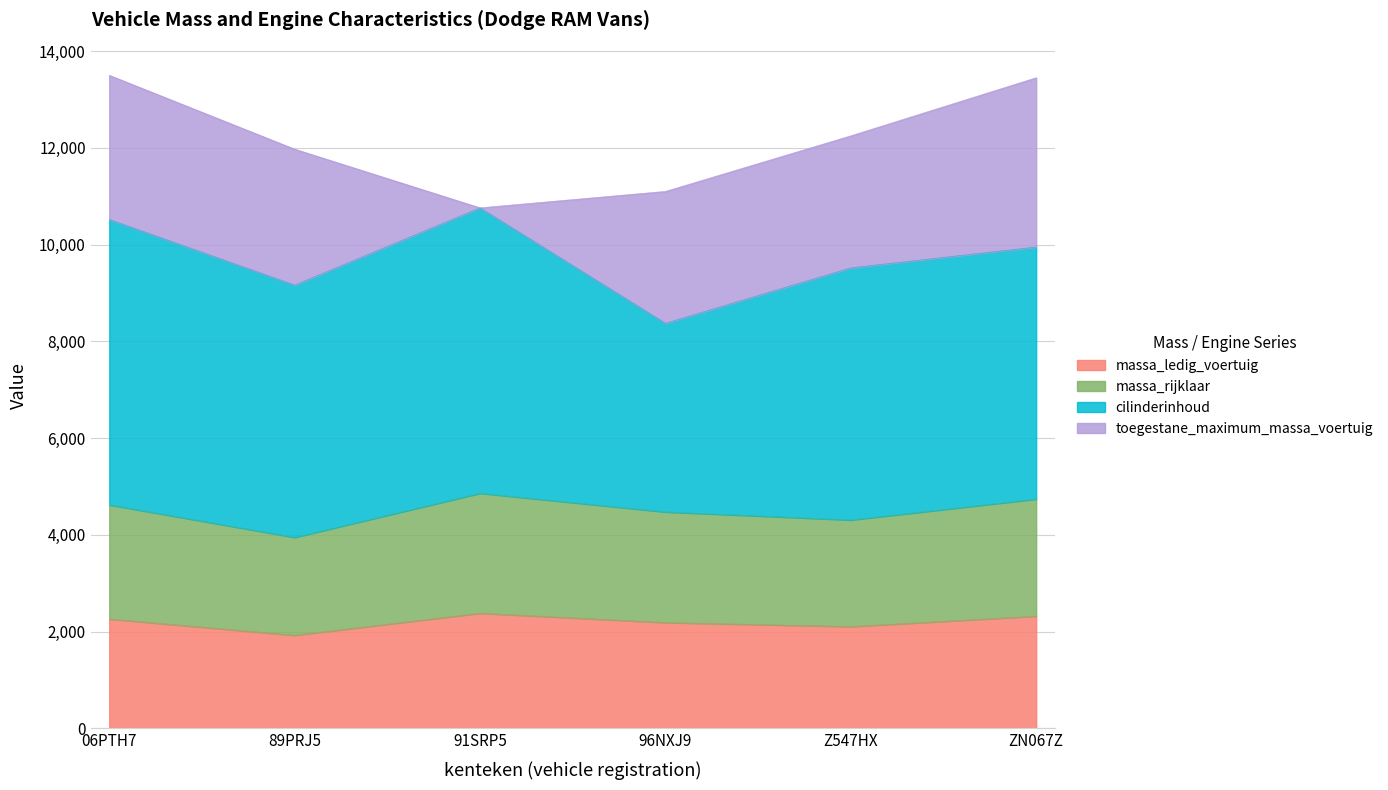

At which label does massa_rijklaar reach its peak?

91SRP5